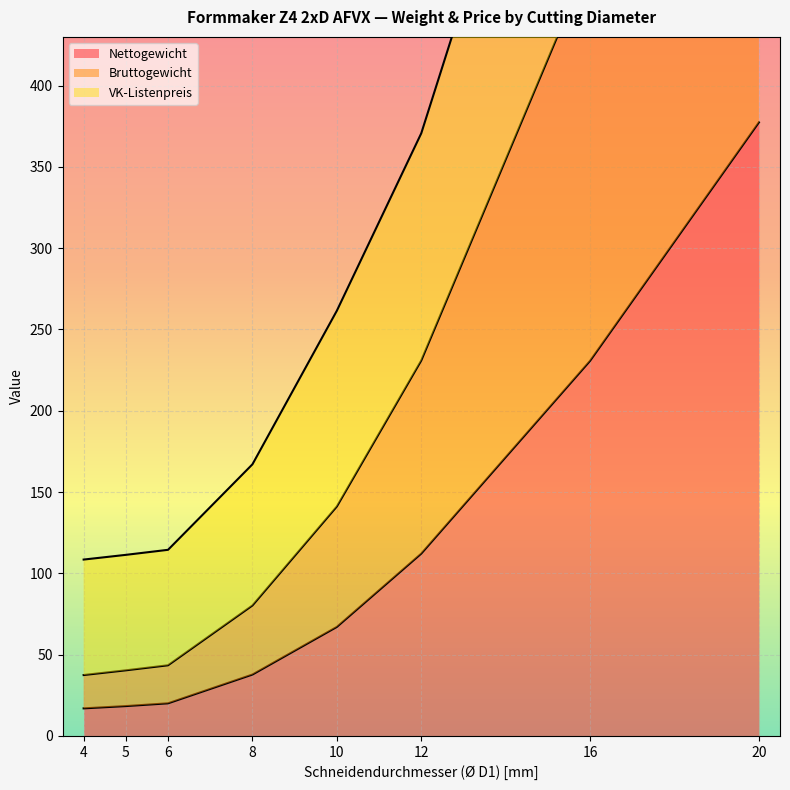

What is the sum of all Bruttogewicht values?

1826.6